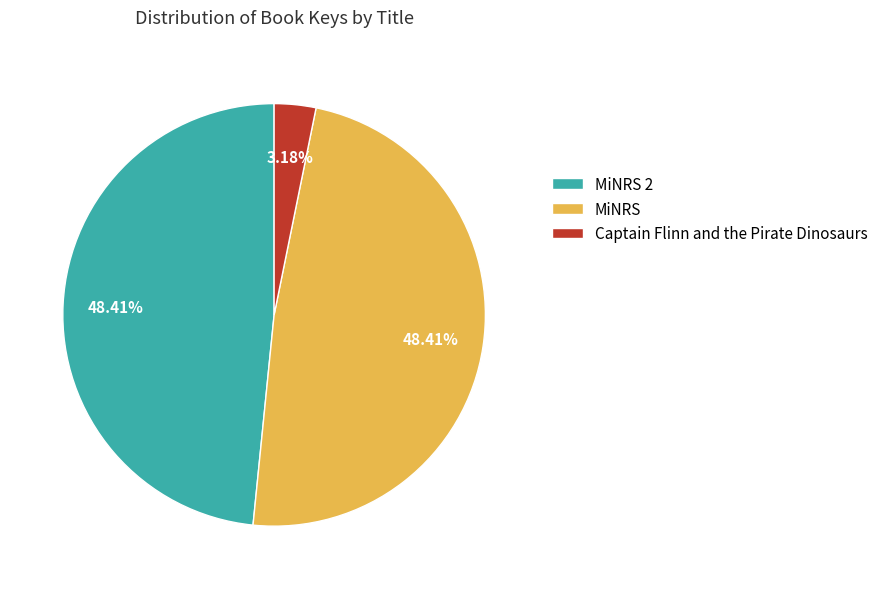

To the nearest percent, what is the combined percentage of Captain Flinn and the Pirate Dinosaurs and MiNRS 2?

52%